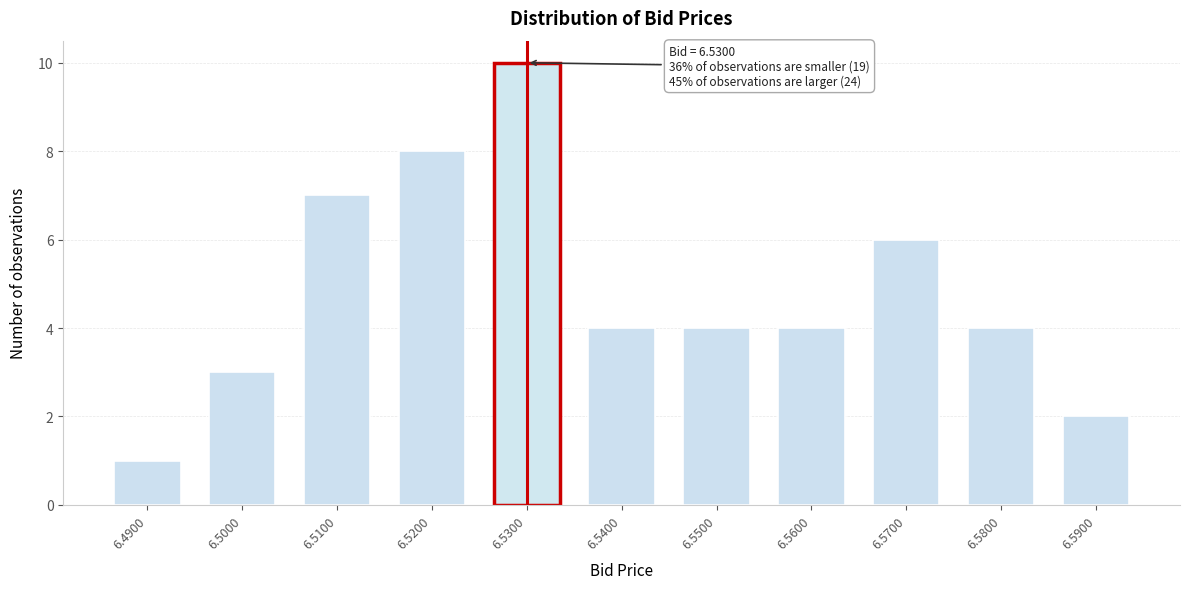

Reading left to right, transcribe all the data shown in this chart.

6.4900=1	6.5000=3	6.5100=7	6.5200=8	6.5300=10	6.5400=4	6.5500=4	6.5600=4	6.5700=6	6.5800=4	6.5900=2